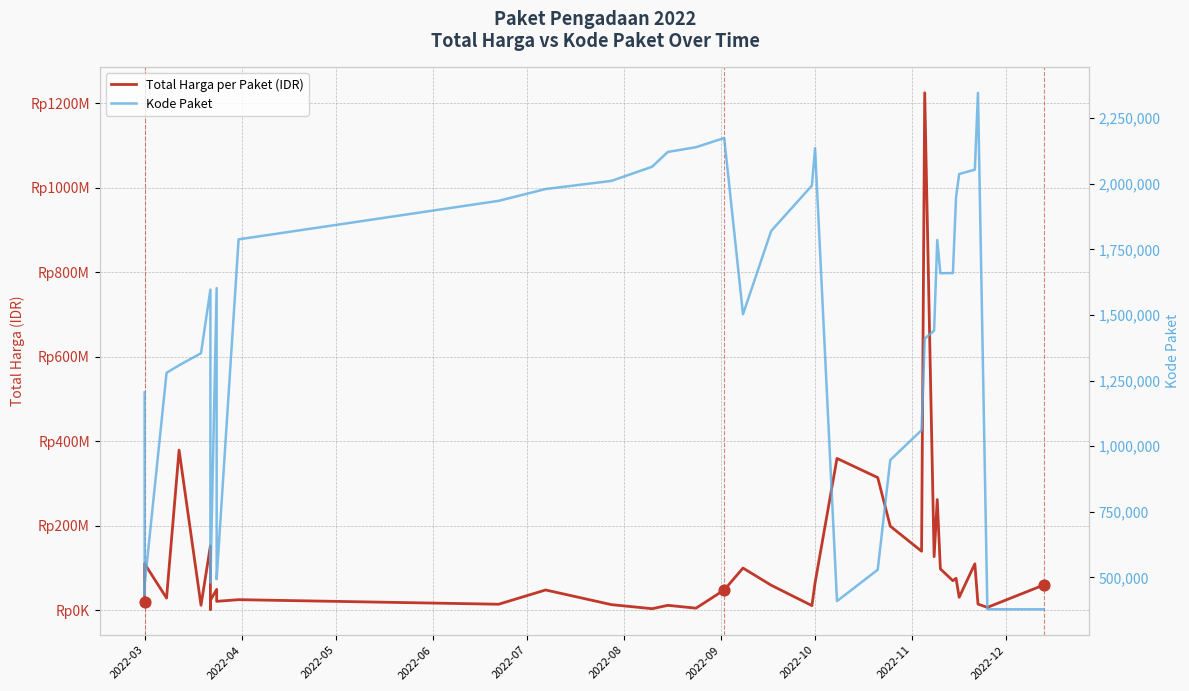

Which series contains the lowest Y value?

Kode Paket